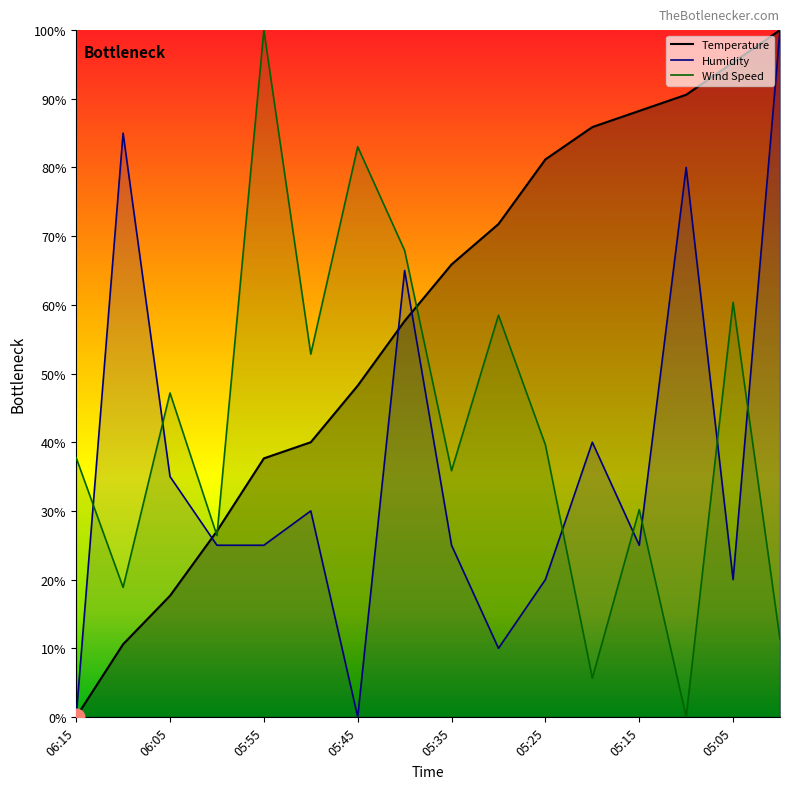

What is the total value across all series at 06:15?

37.7